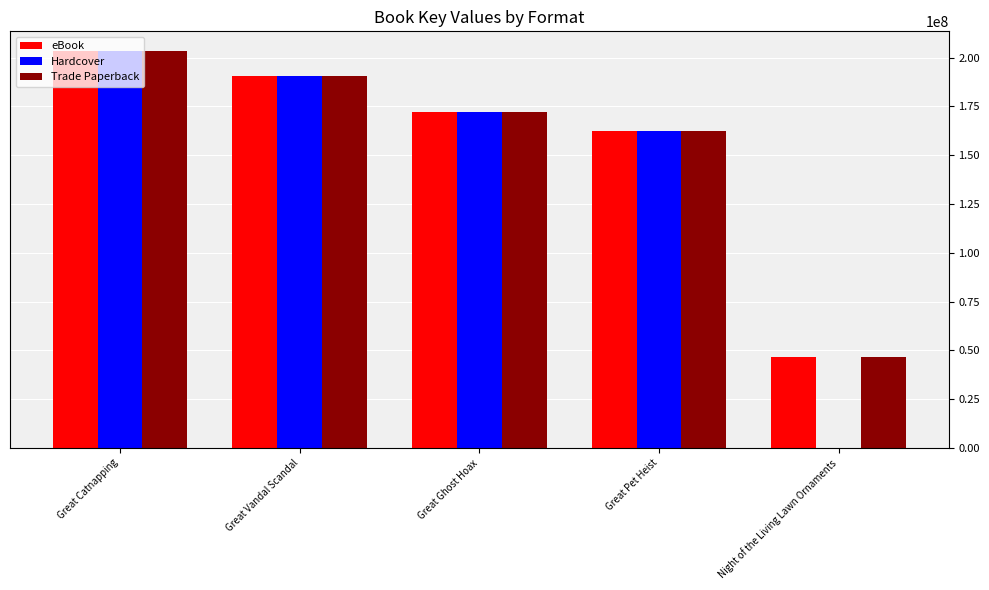

At which label does Trade Paperback reach its peak?

Great Catnapping